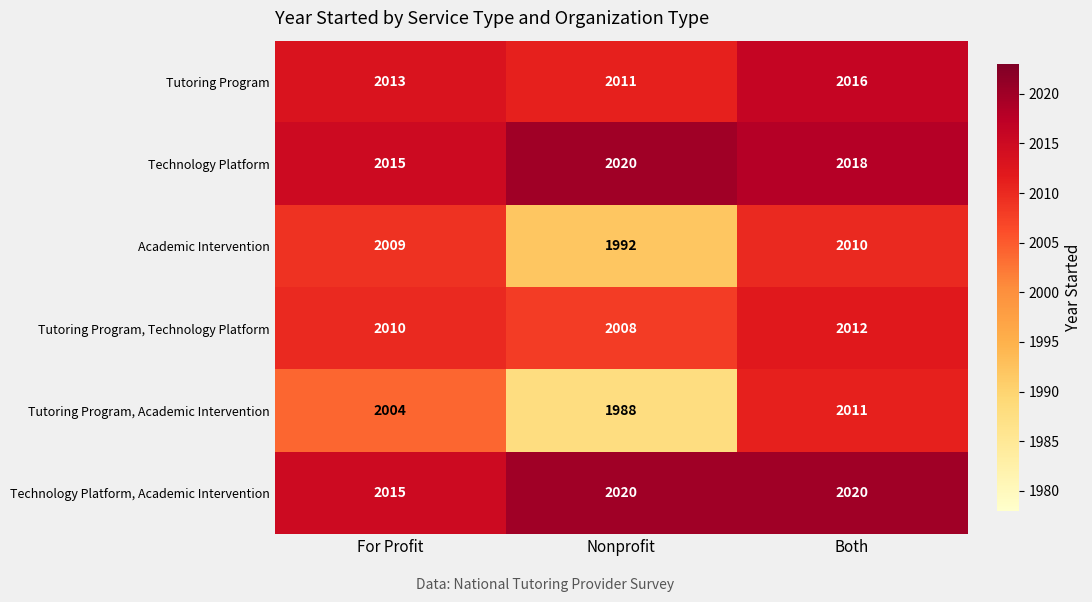

At how many categories does at least one series exceed 2019?

2